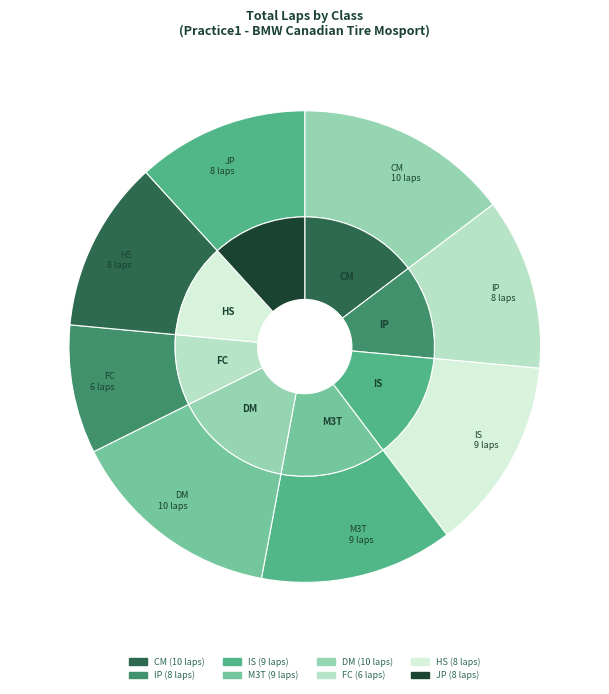

True or false: IS accounts for 13% of the total.

True